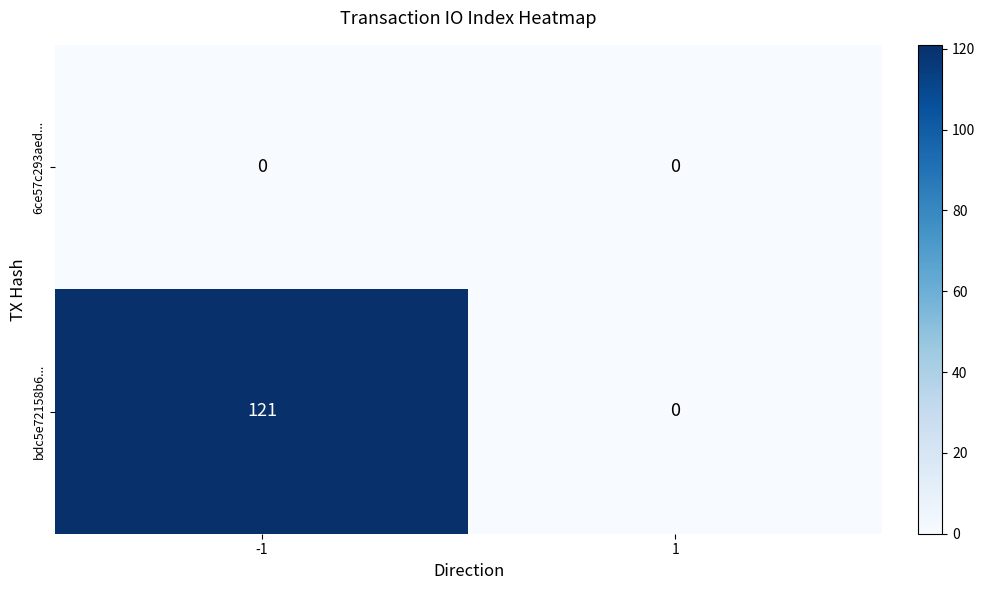

Count the number of data series in this chart.

2